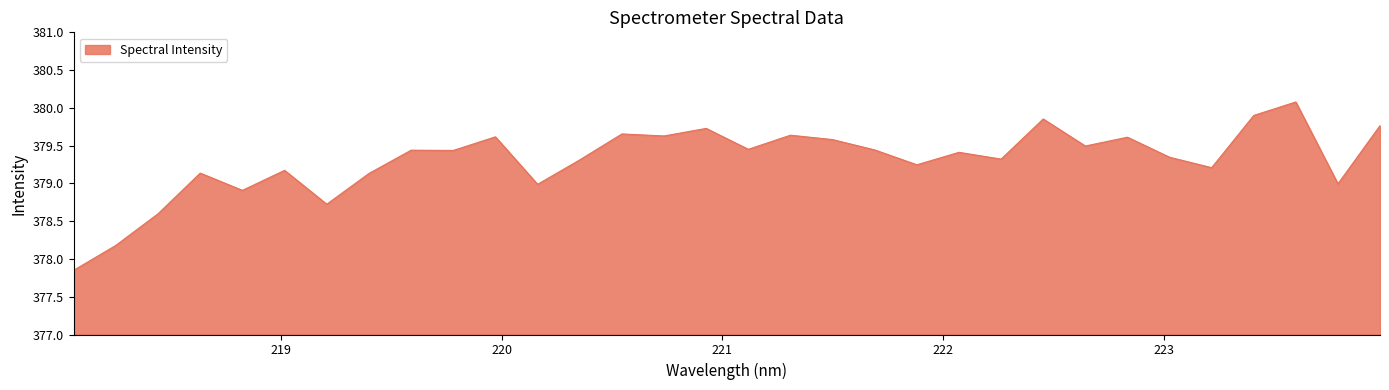

What is the maximum value shown in the chart?

380.1